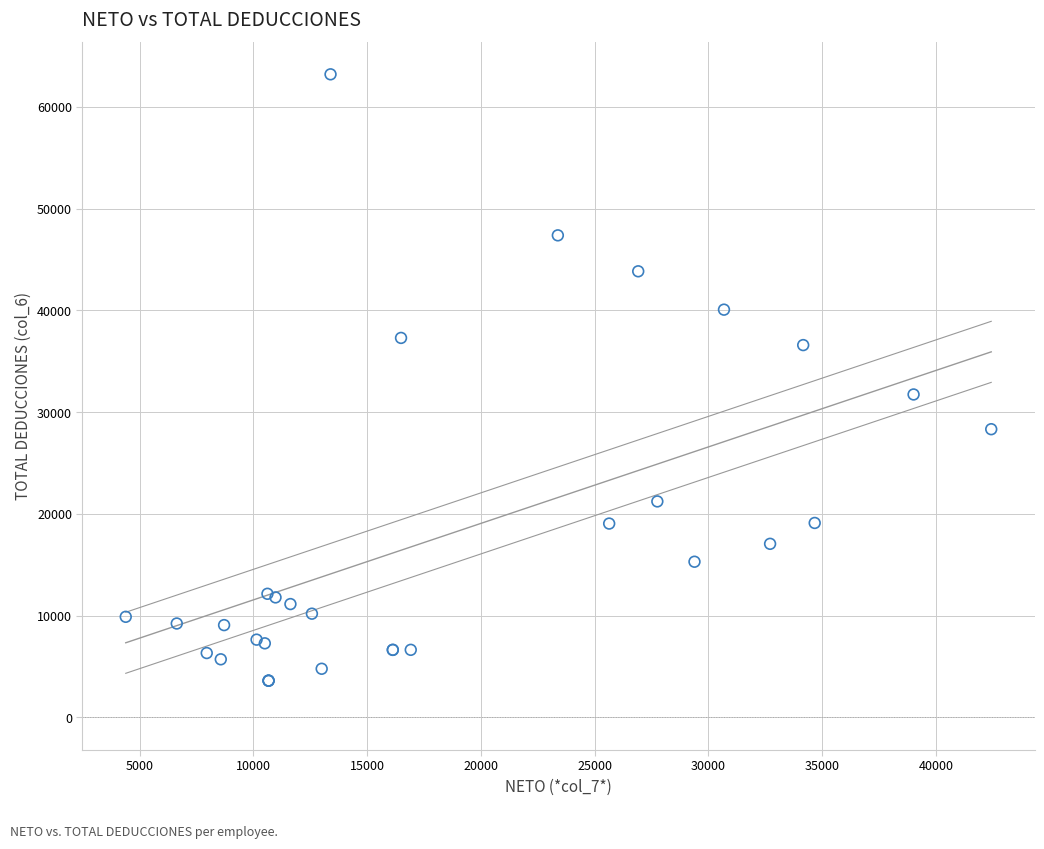

What Y value in the scatter plot is closest to 33397?

31730.1